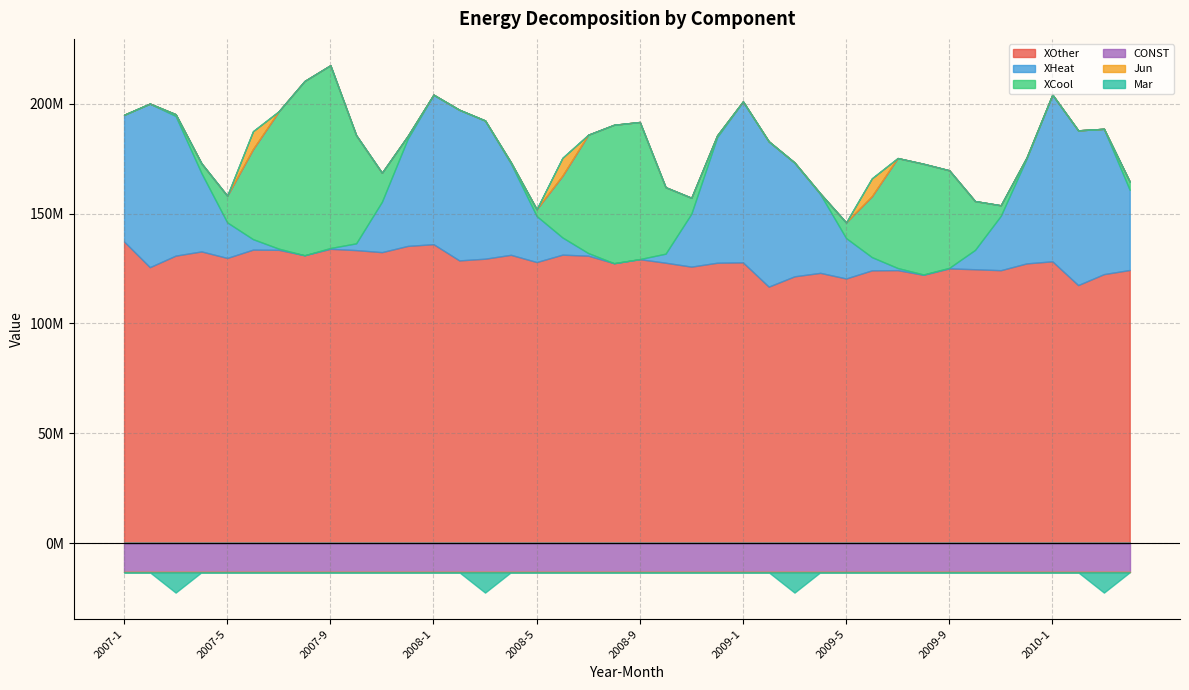

What is the average value of the XOther series?

127902657.6